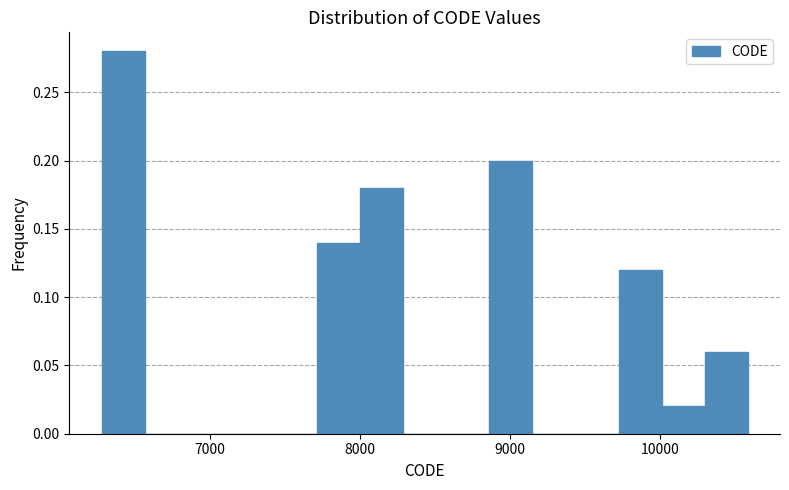

Around what value on the x-axis is the tallest bar? Give the approximate position of its centre, as read against the axis.

6400